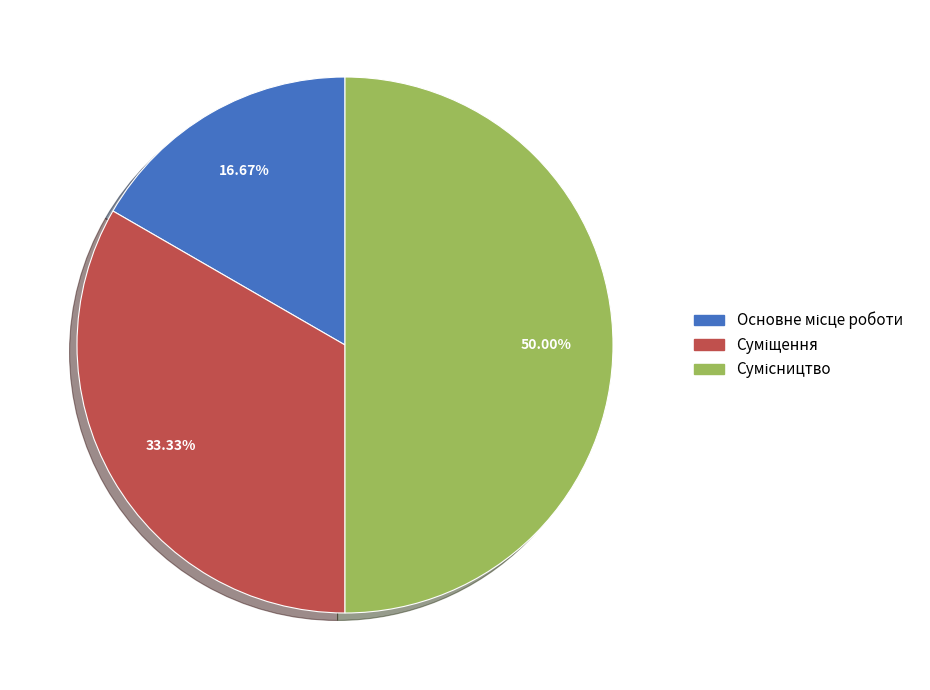

Count the number of slices in the pie.

3